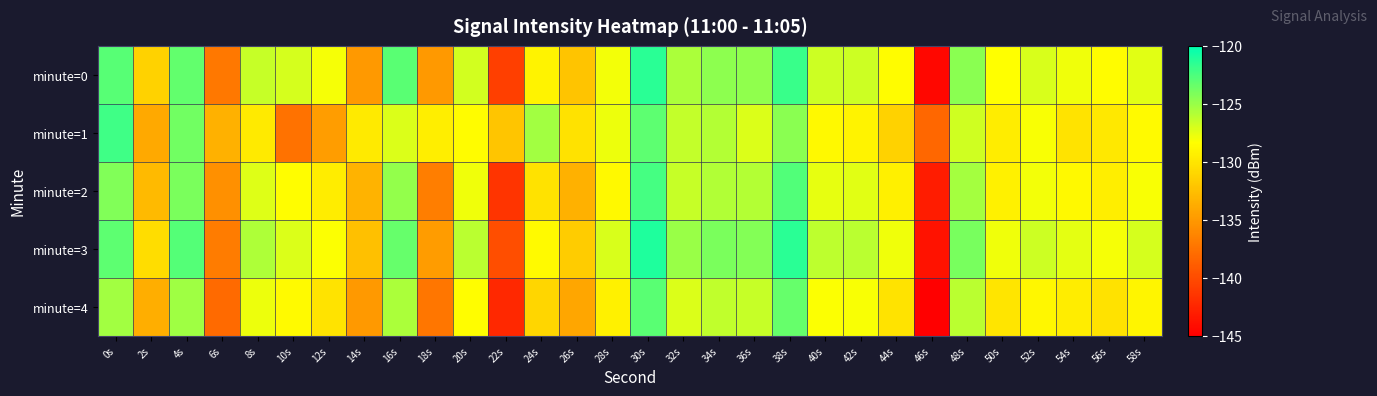

Between 30s and 34s, which is larger?

30s